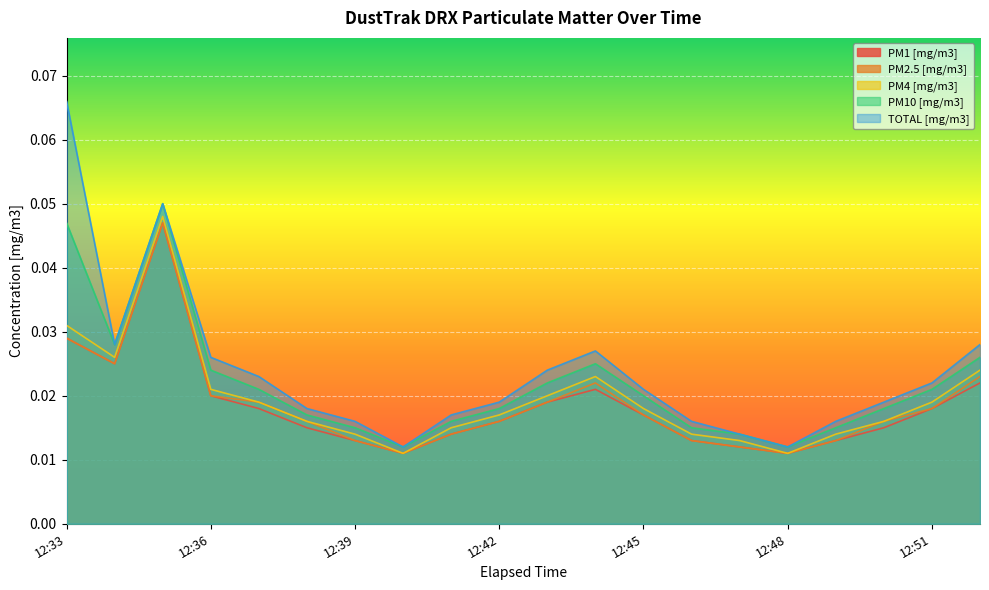

Count the number of categories in the chart.

20